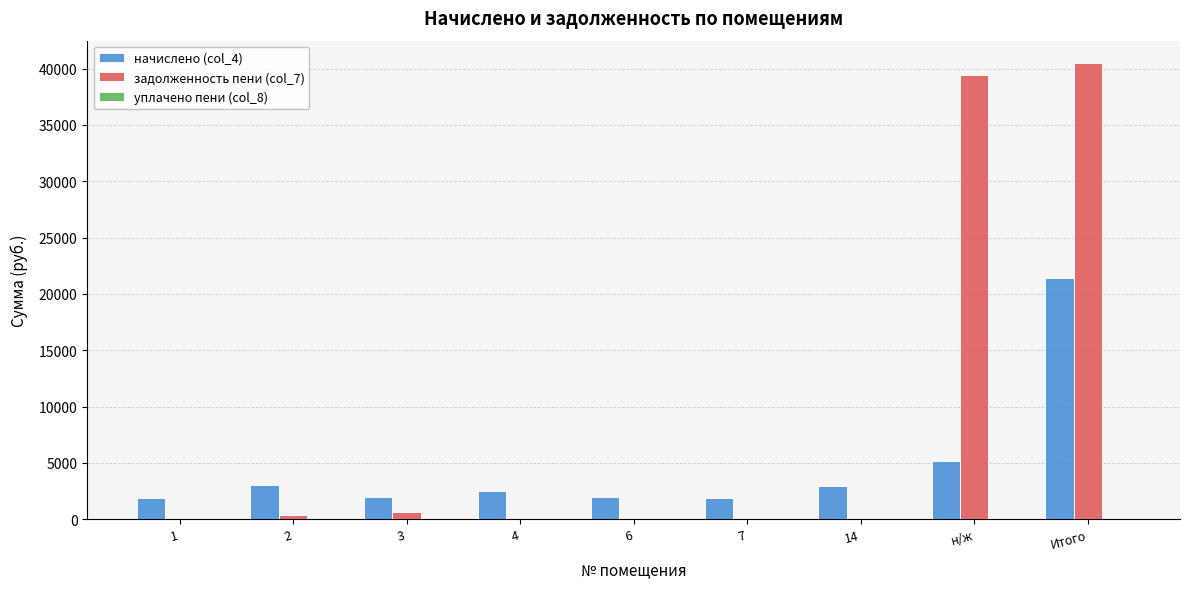

True or false: задолженность пени (col_7) has a value of 0.0 at 6.

True